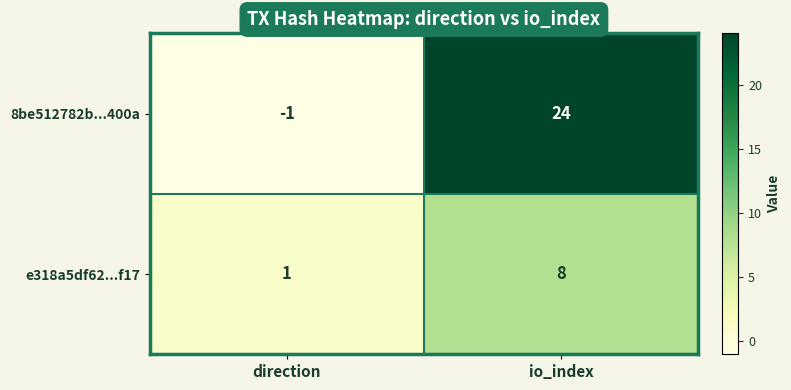

How many distinct data groups are displayed?

2